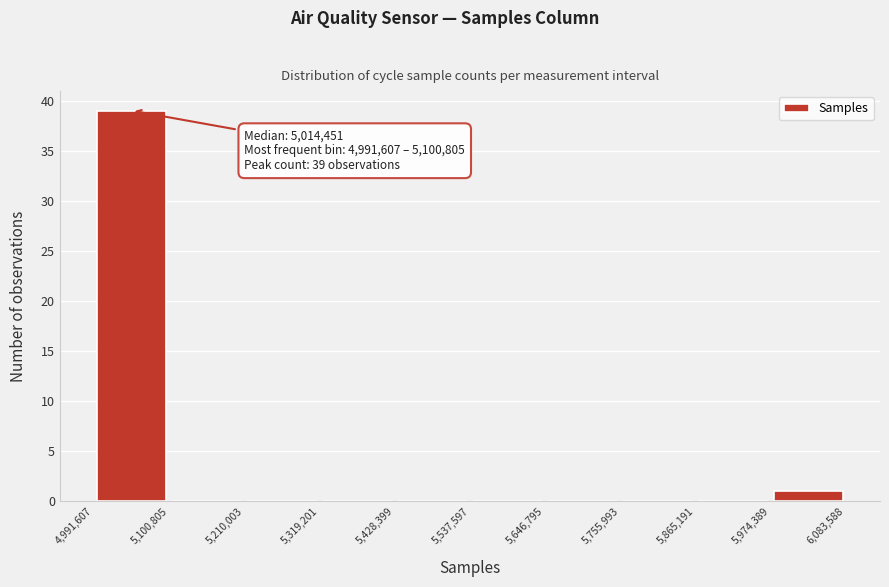

Over which range of the x-axis is the bar tallest?

4,991,607 to 5,100,805